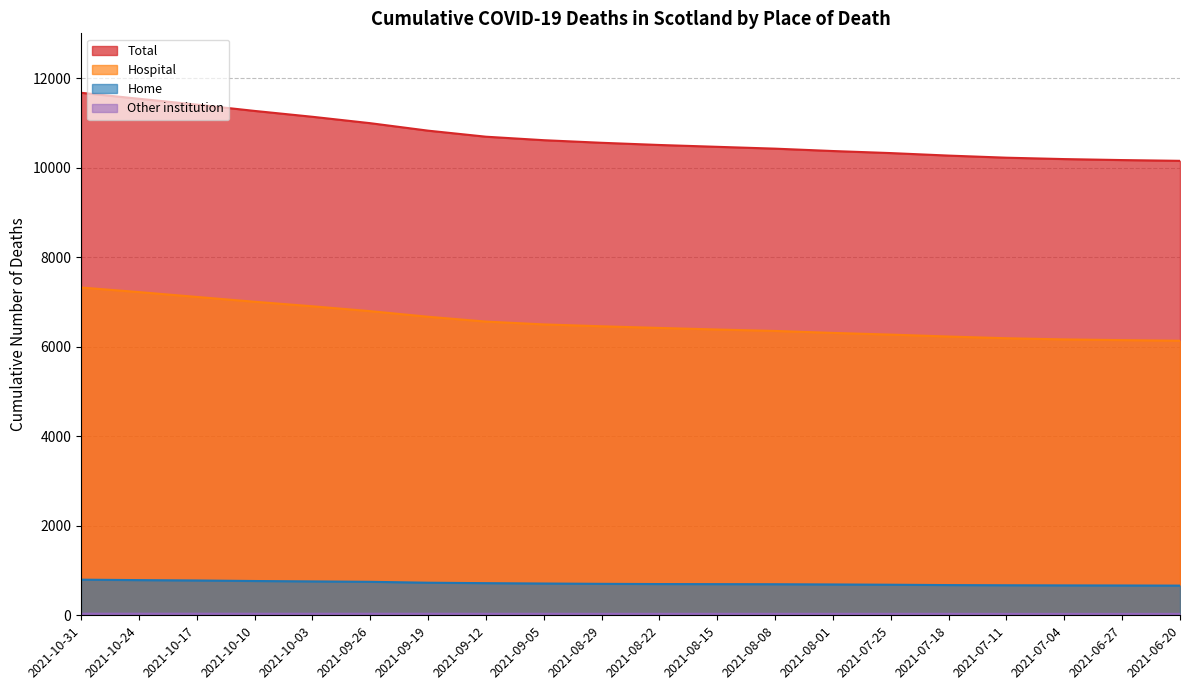

Which series has the largest range (max minus min)?

Total